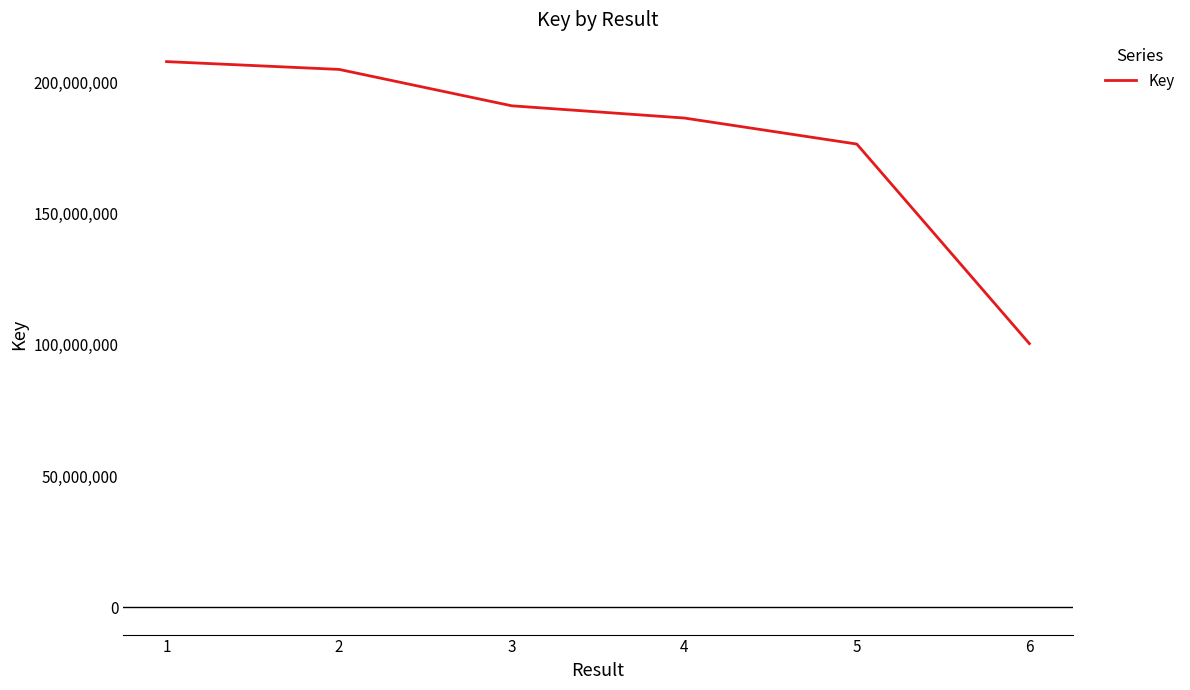

Reading left to right, transcribe all the data shown in this chart.

1=207766767	2=204797612	3=190947324	4=186293519	5=176375700	6=100403090